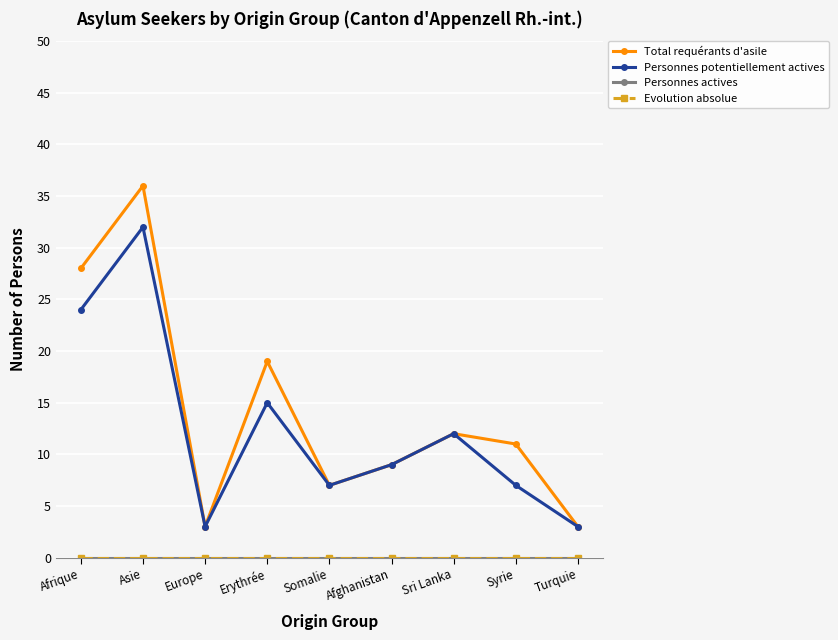

Reading left to right, list all the values displayed in this chart.

Total requérants d'asile: Afrique=28	Asie=36	Europe=3	Erythrée=19	Somalie=7	Afghanistan=9	Sri Lanka=12	Syrie=11	Turquie=3
Personnes potentiellement actives: Afrique=24	Asie=32	Europe=3	Erythrée=15	Somalie=7	Afghanistan=9	Sri Lanka=12	Syrie=7	Turquie=3
Personnes actives: Afrique=0	Asie=0	Europe=0	Erythrée=0	Somalie=0	Afghanistan=0	Sri Lanka=0	Syrie=0	Turquie=0
Evolution absolue: Afrique=0	Asie=0	Europe=0	Erythrée=0	Somalie=0	Afghanistan=0	Sri Lanka=0	Syrie=0	Turquie=0